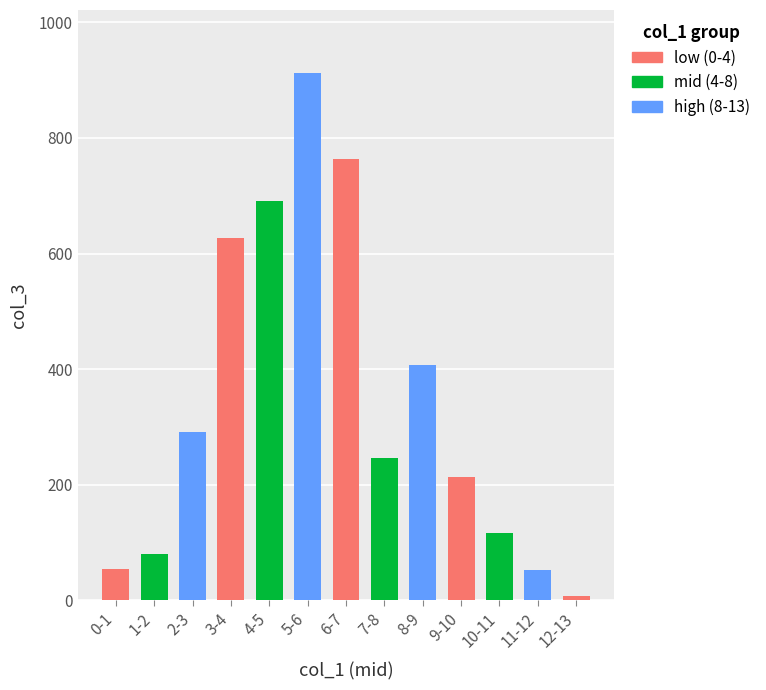

Is it true that the value at 1-2 is 18?

False